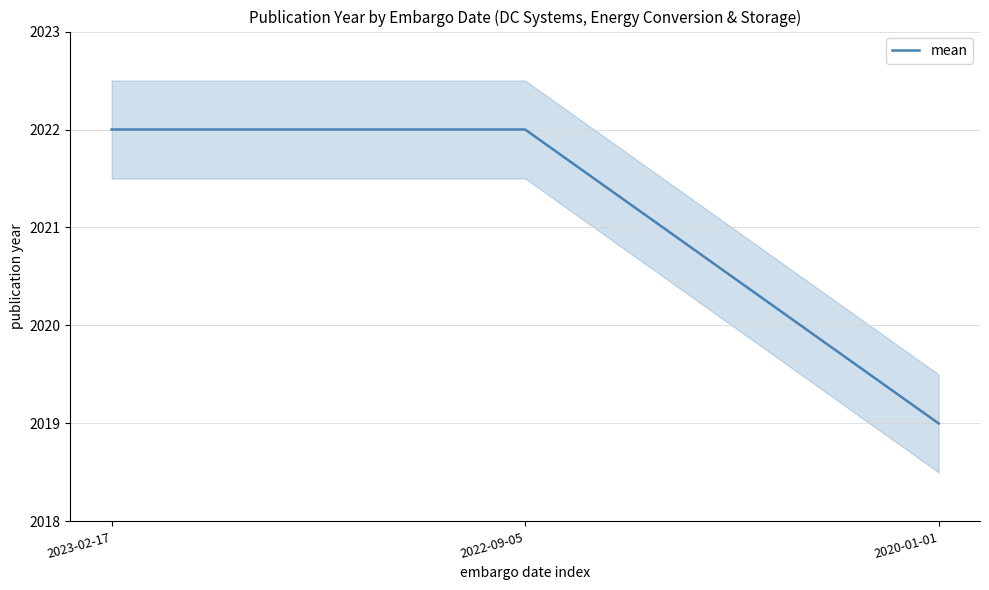

What position from the right is 2022-09-05?

2